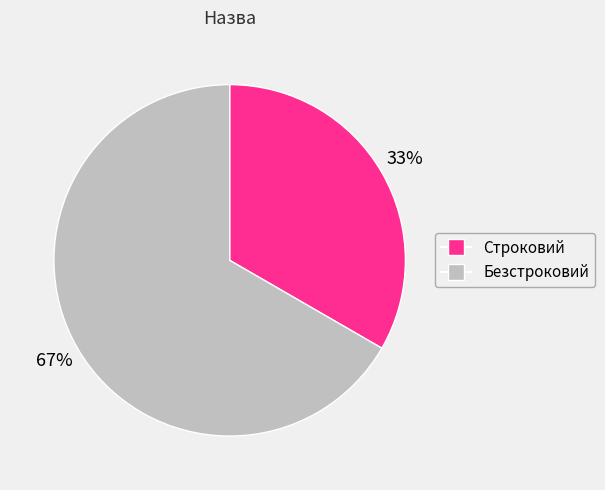

Do Безстроковий and Строковий together represent more than half of the pie?

Yes